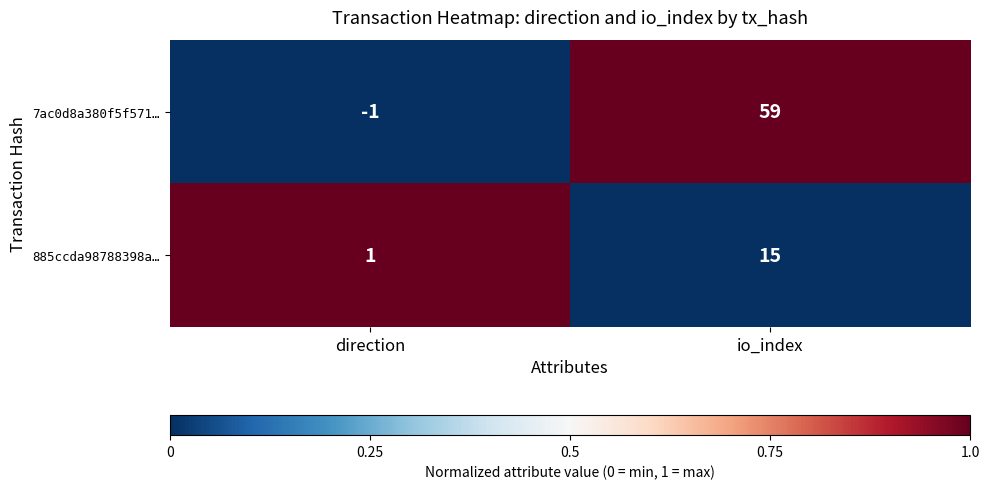

At how many categories does at least one series exceed 0?

2